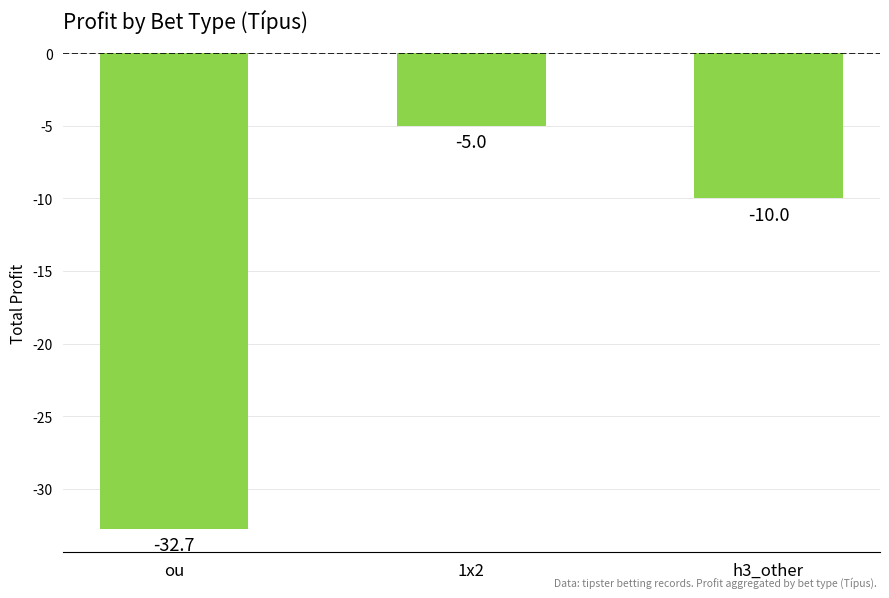

Where is the data nearest to the value -18?

h3_other